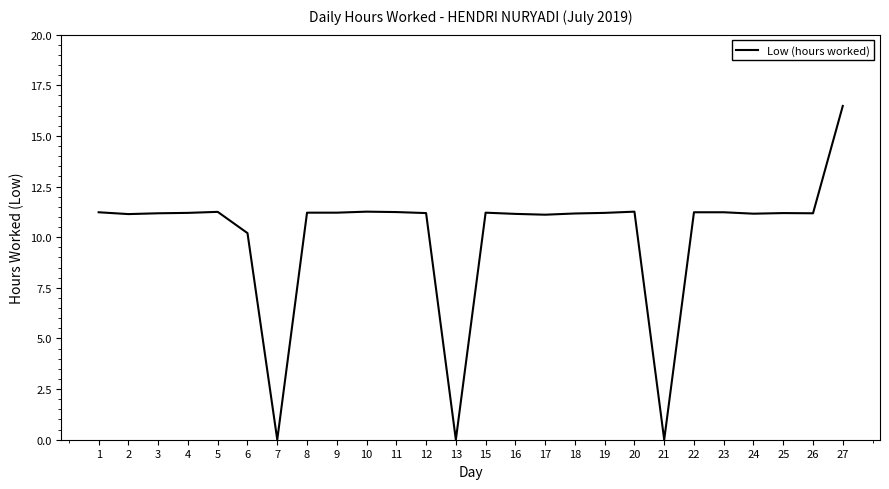

What is the approximate value at 25?

11.2